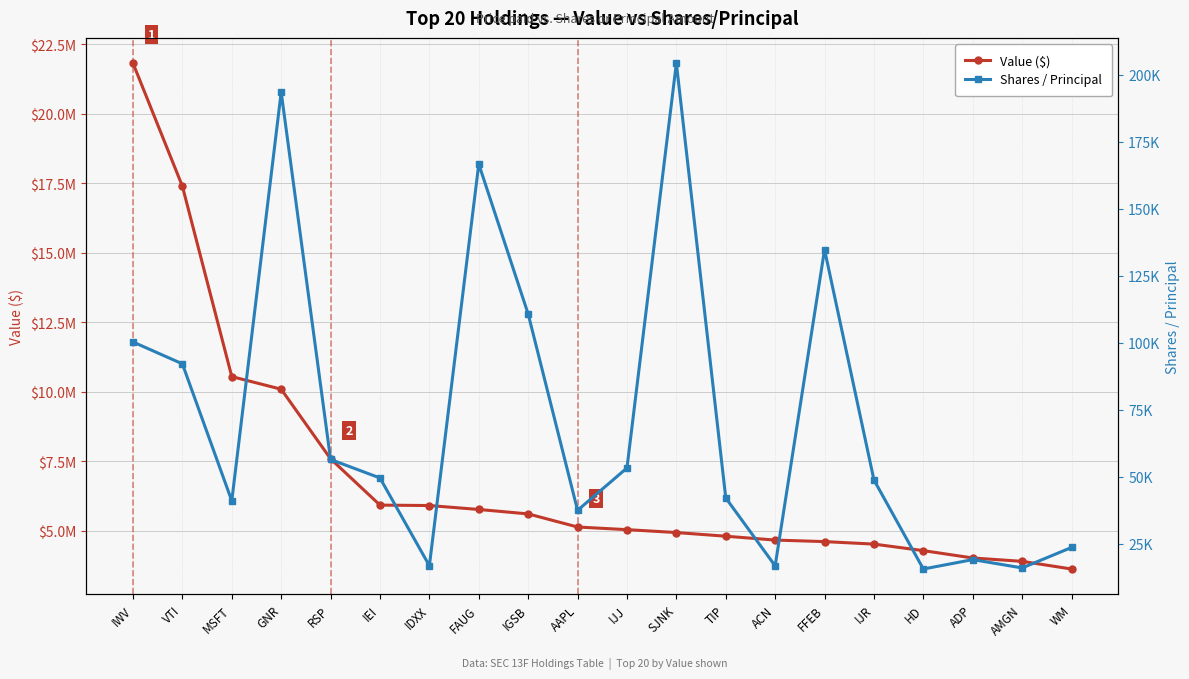

True or false: Shares / Principal and Value ($) intersect in this chart.

False